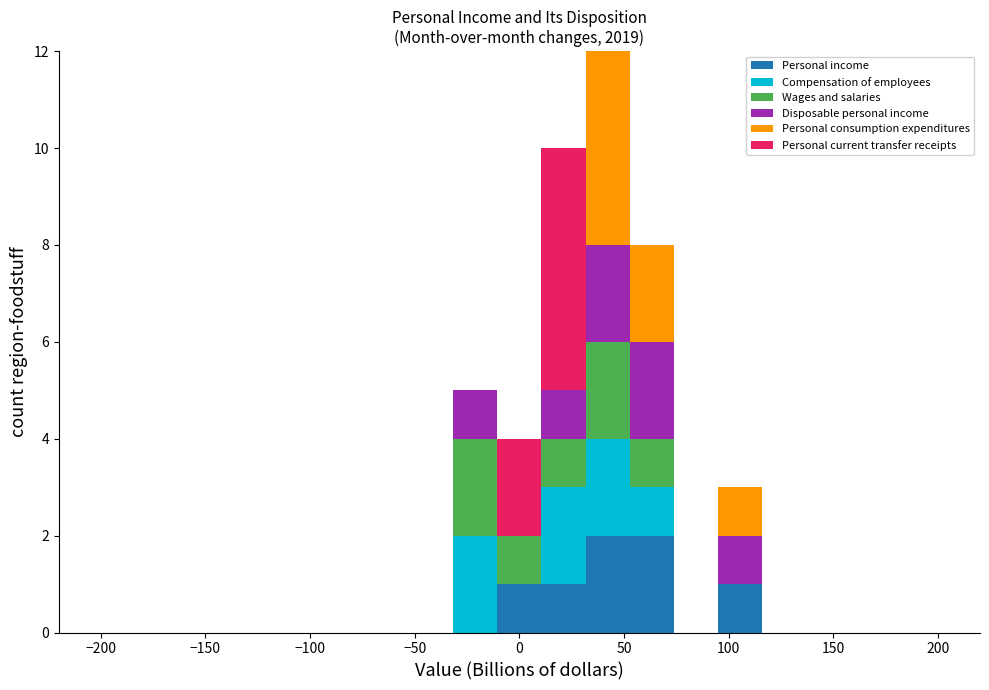

What is the total height of the stacked bar covering 10 to 30 on the x-axis? Neither the bar edges nor the heights are printed on the chart, so give them approximately, as read against the axes.

10